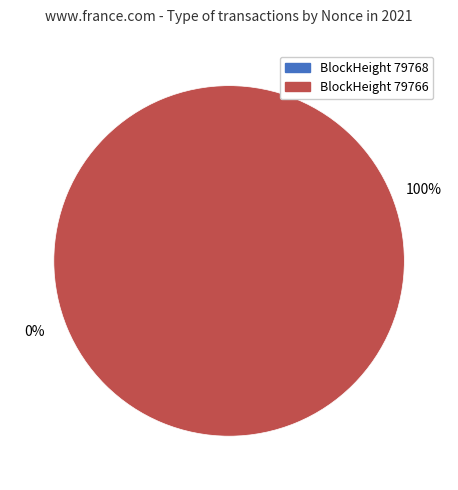

Rank the categories by value from highest to lowest.

79766, 79768